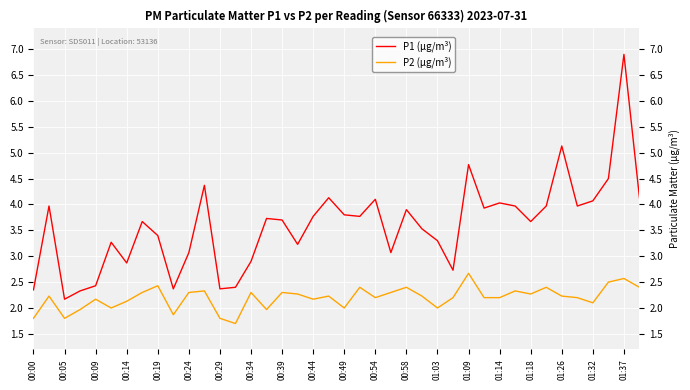

What is the greatest value displayed?

6.9